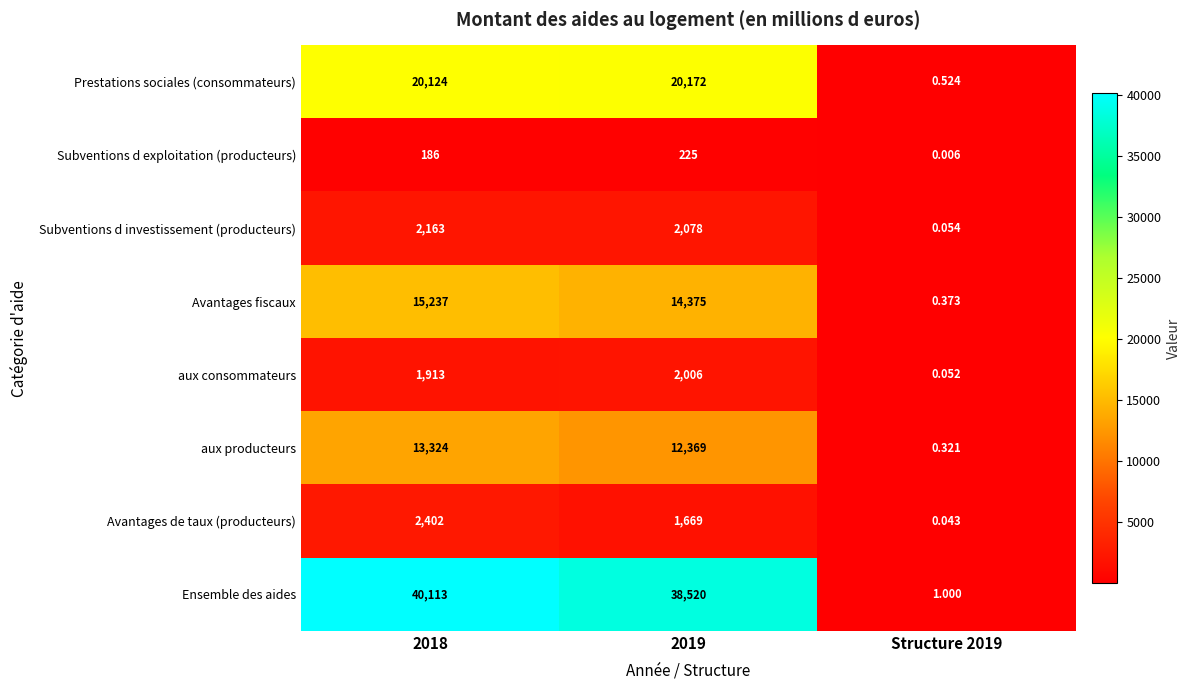

Rank the series by their maximum value, from lowest to highest.

Subventions d exploitation (producteurs), aux consommateurs, Subventions d investissement (producteurs), Avantages de taux (producteurs), aux producteurs, Avantages fiscaux, Prestations sociales (consommateurs), Ensemble des aides